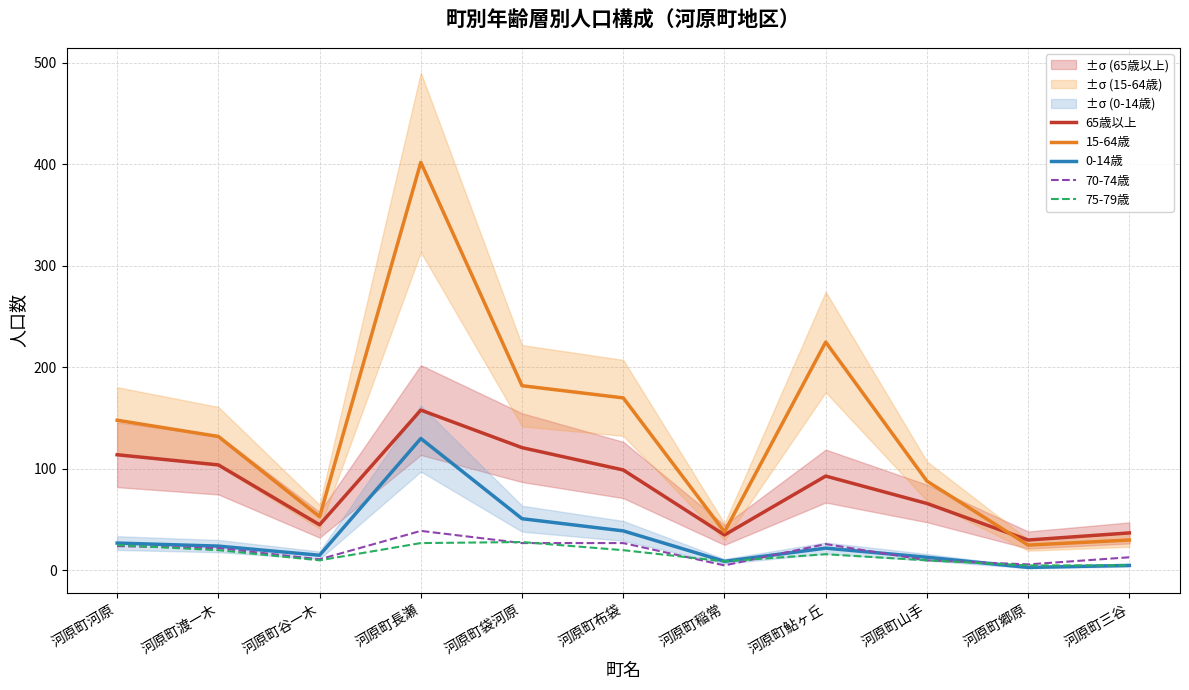

True or false: 65歳以上 and 70-74歳 cross at least once.

False